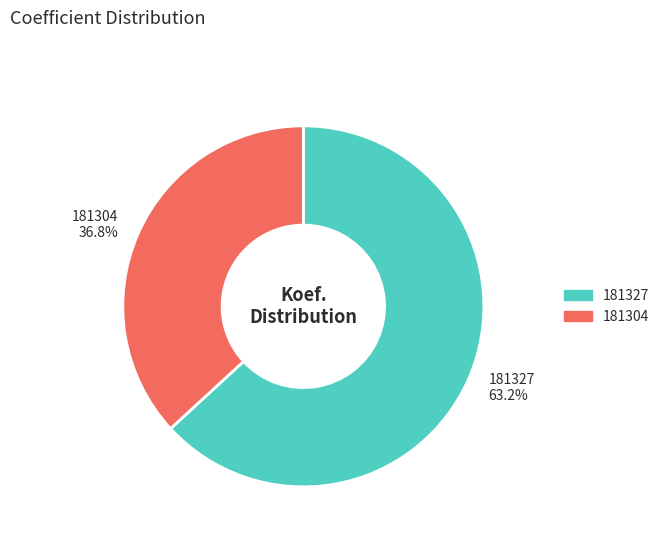

Does 181327 represent more than half of the total?

Yes